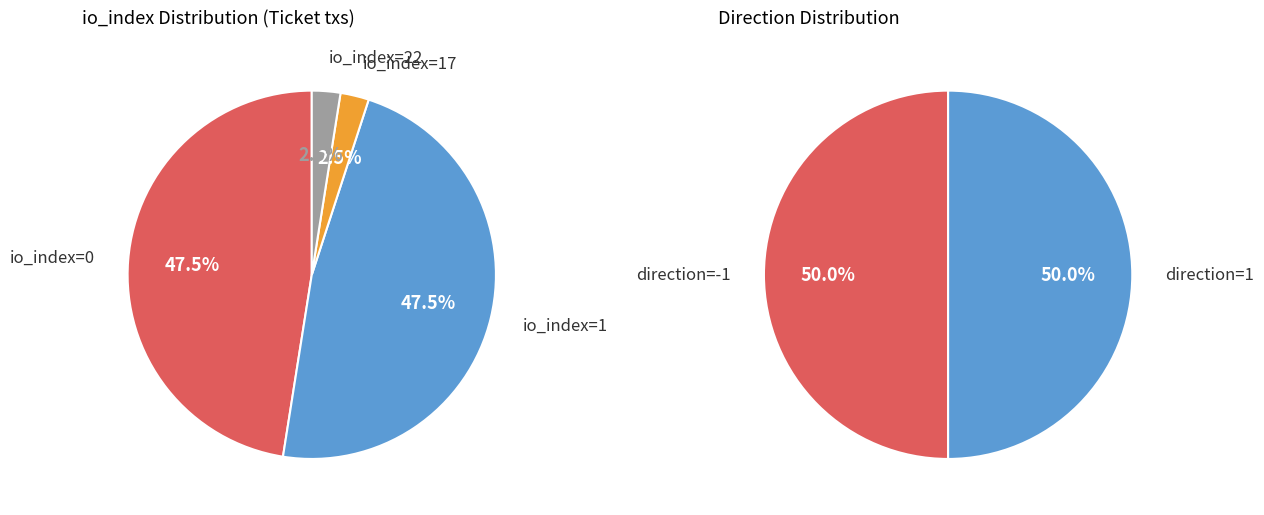

Is it true that Ticket (io_index=1) is 48% of the pie?

True